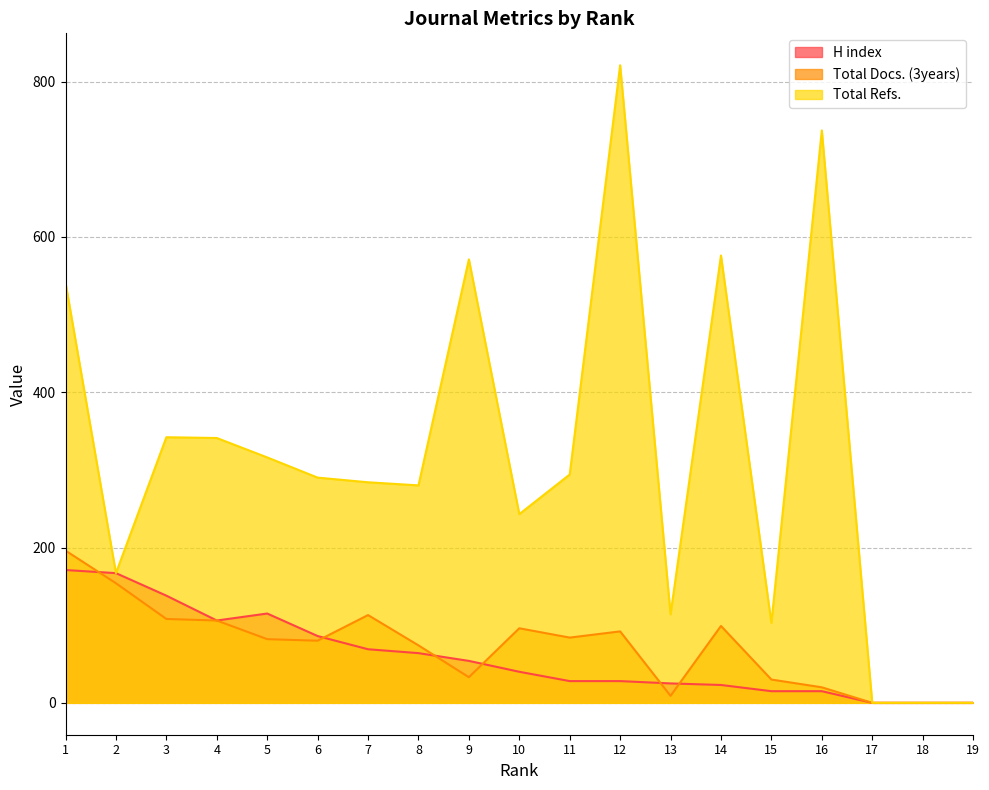

True or false: Total Refs. and H index intersect in this chart.

False